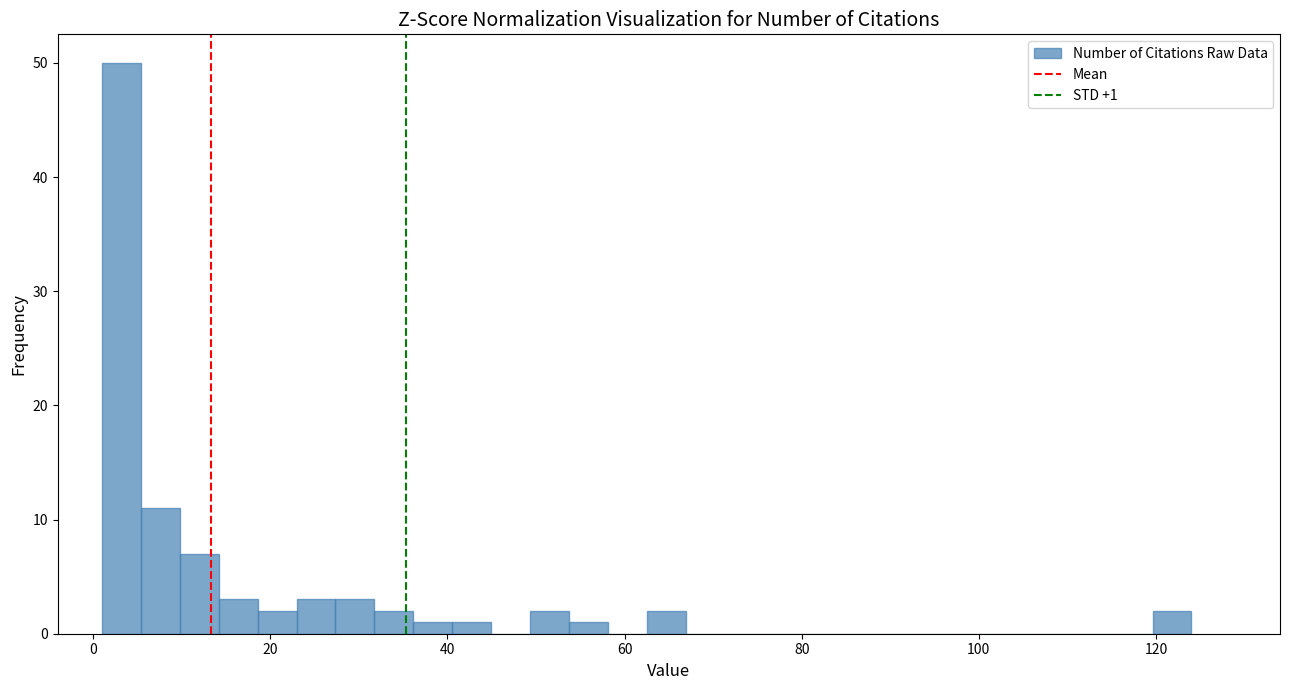

Around what value on the x-axis is the tallest bar? Give the approximate position of its centre, as read against the axis.

4